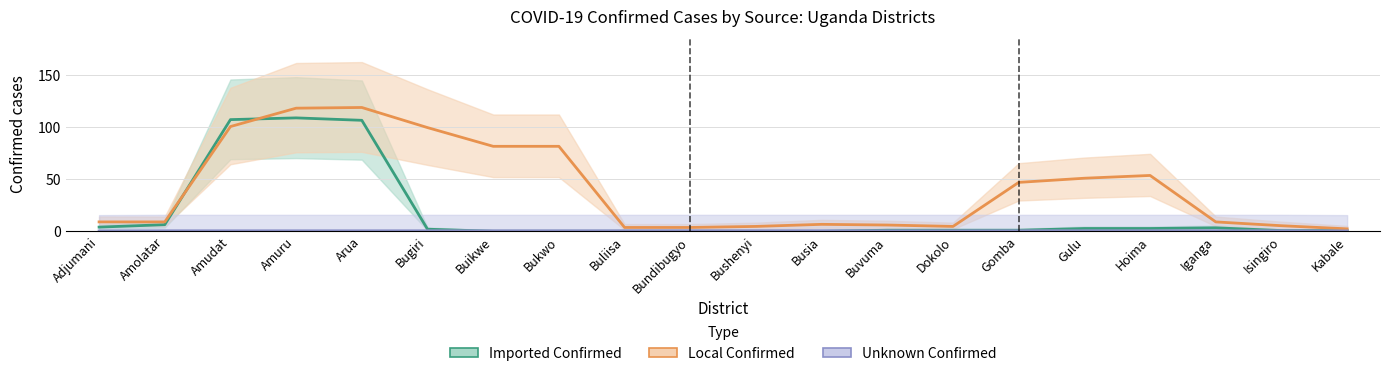

How many lines are shown in the chart?

3